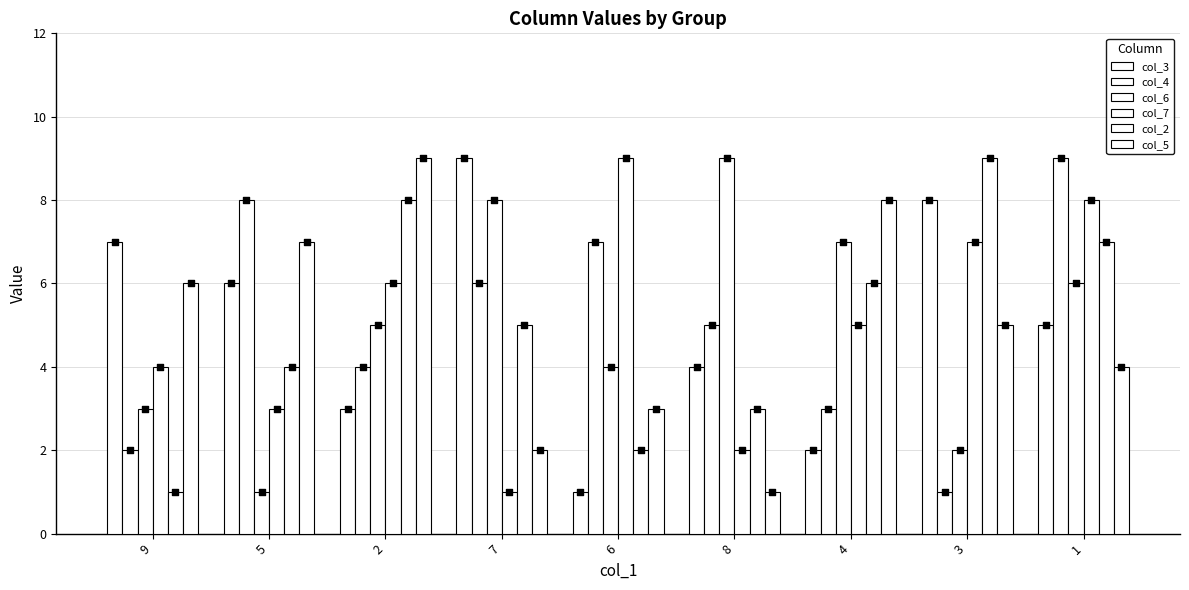

Is the value of col_4 at 6 greater than the value of col_7 at 1?

No